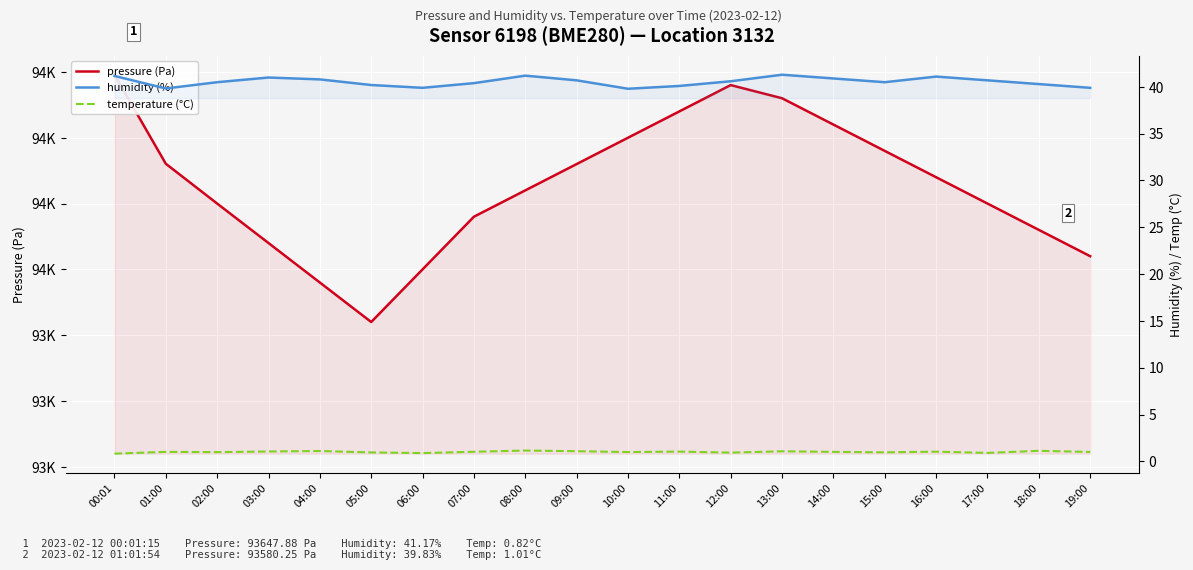

Reading right to left, what are all the values shown in this chart?

pressure (Pa): 19:00=93510.0	18:00=93530.0	17:00=93550.0	16:00=93570.0	15:00=93590.0	14:00=93610.0	13:00=93630.0	12:00=93640.0	11:00=93620.0	10:00=93600.0	09:00=93580.0	08:00=93560.0	07:00=93540.0	06:00=93500.0	05:00=93460.0	04:00=93490.0	03:00=93520.0	02:00=93550.0	01:00=93580.2	00:01=93647.9
humidity (%): 19:00=39.9	18:00=40.3	17:00=40.7	16:00=41.1	15:00=40.5	14:00=40.9	13:00=41.3	12:00=40.6	11:00=40.1	10:00=39.8	09:00=40.7	08:00=41.2	07:00=40.4	06:00=39.9	05:00=40.2	04:00=40.8	03:00=41.0	02:00=40.5	01:00=39.8	00:01=41.2
temperature (°C): 19:00=1.0	18:00=1.1	17:00=0.9	16:00=1.0	15:00=1.0	14:00=1.0	13:00=1.1	12:00=0.9	11:00=1.0	10:00=1.0	09:00=1.1	08:00=1.1	07:00=1.0	06:00=0.9	05:00=0.9	04:00=1.1	03:00=1.1	02:00=1.0	01:00=1.0	00:01=0.8